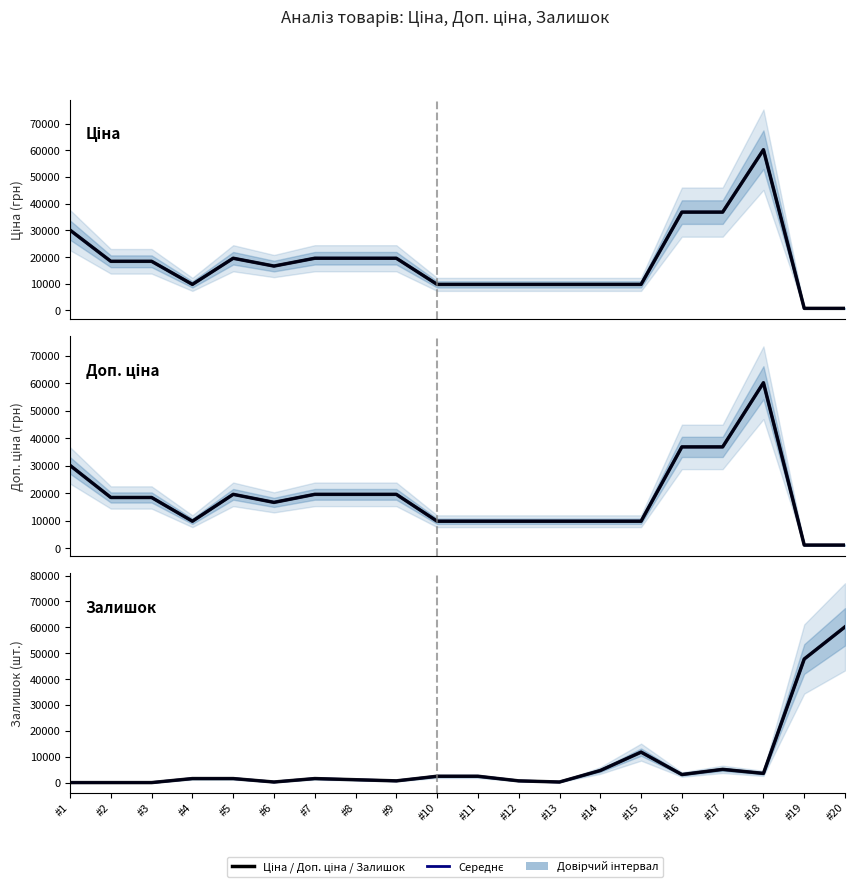

What is the minimum value for Доп. ціна (head)?

1087.0